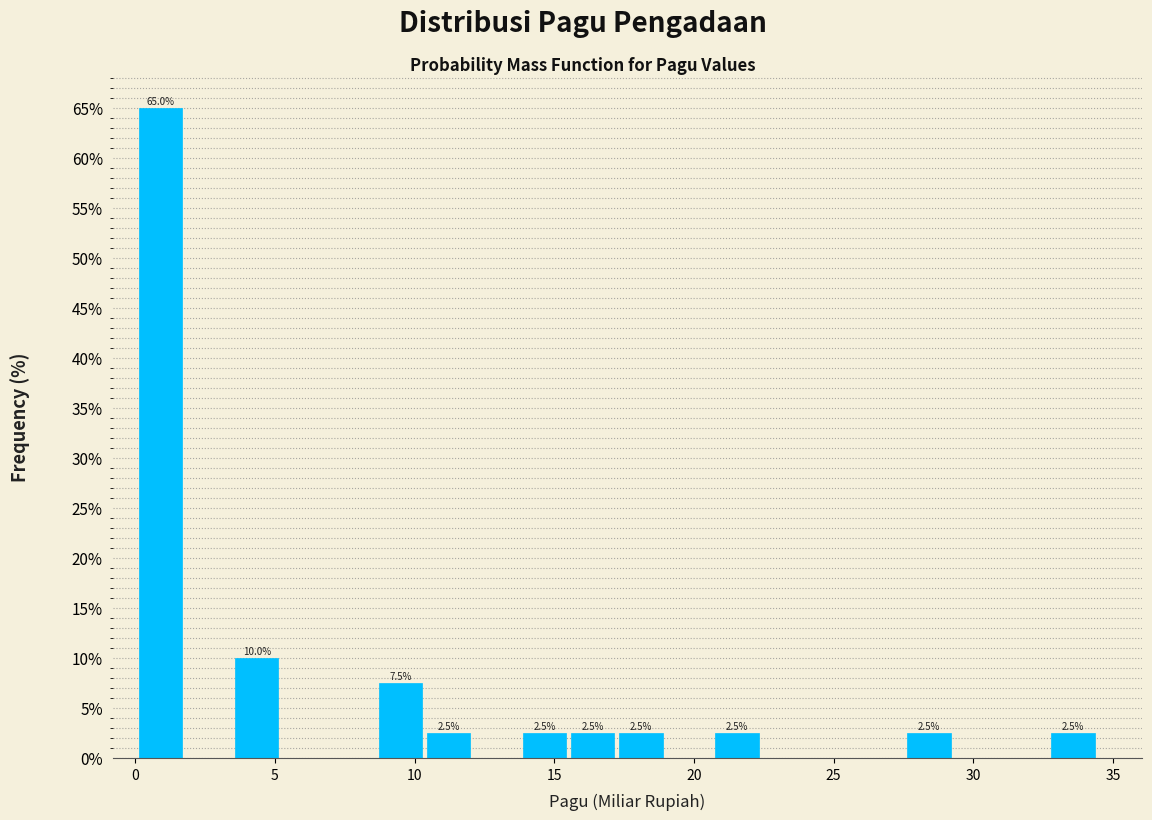

Read against the x-axis, roughly where is the centre of the tallest bar?

1.0